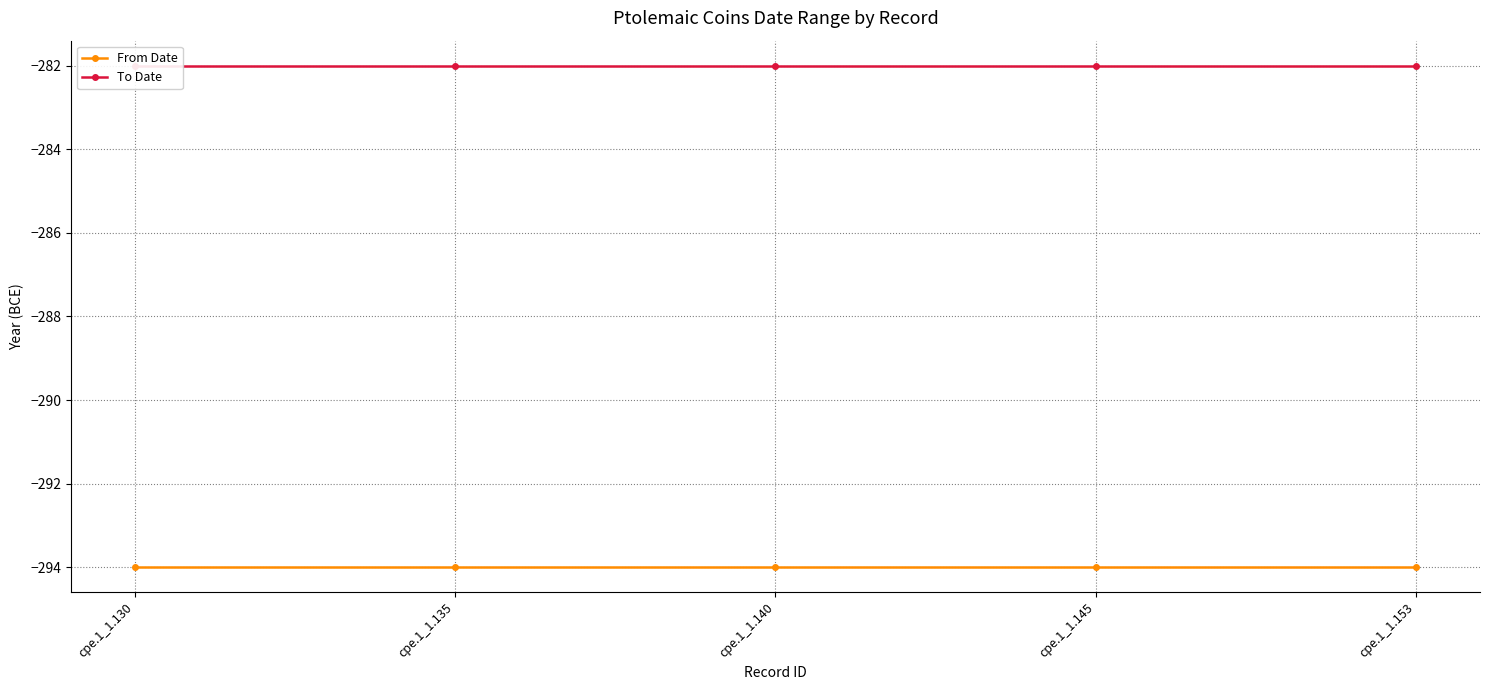

What value does the To Date series have at cpe.1_1.140?

-282